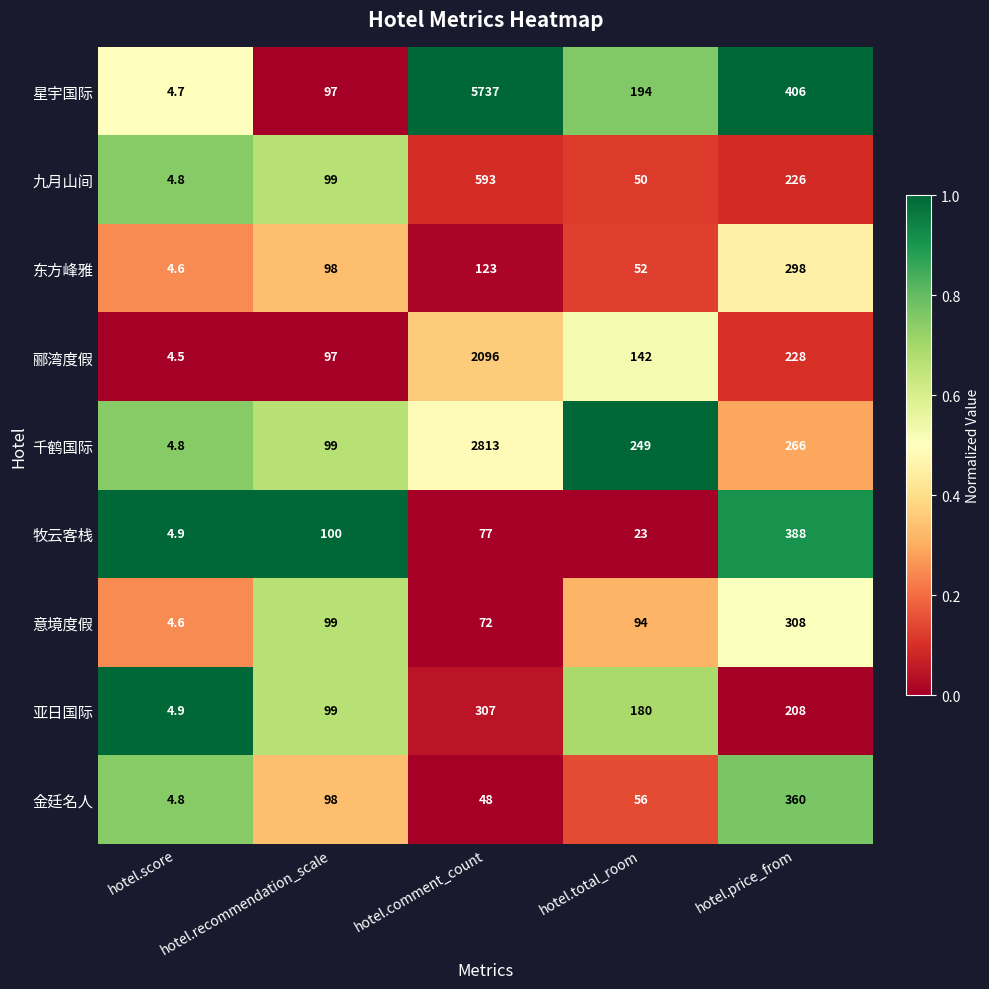

At which label is 意境度假 closest to 156?

hotel.recommendation_scale